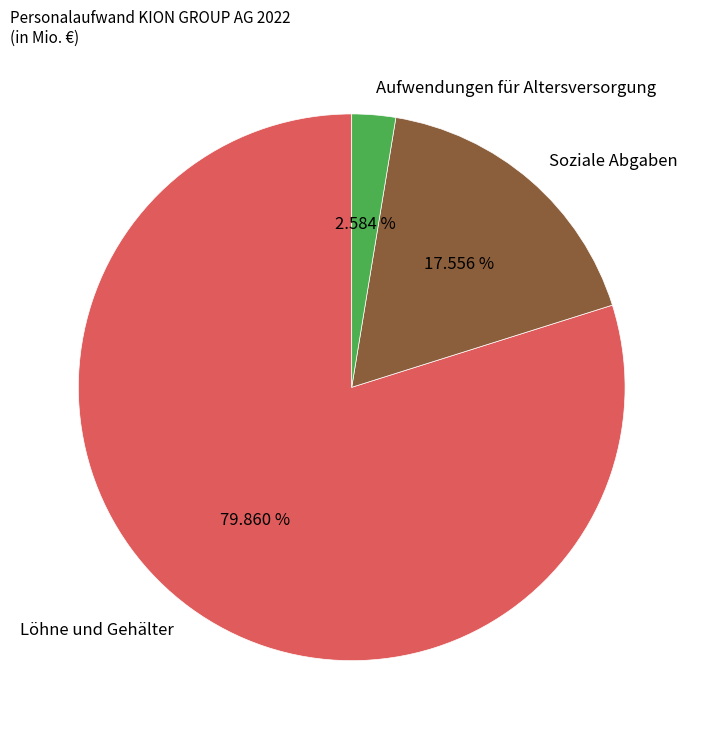

How many slices are in this pie chart?

3